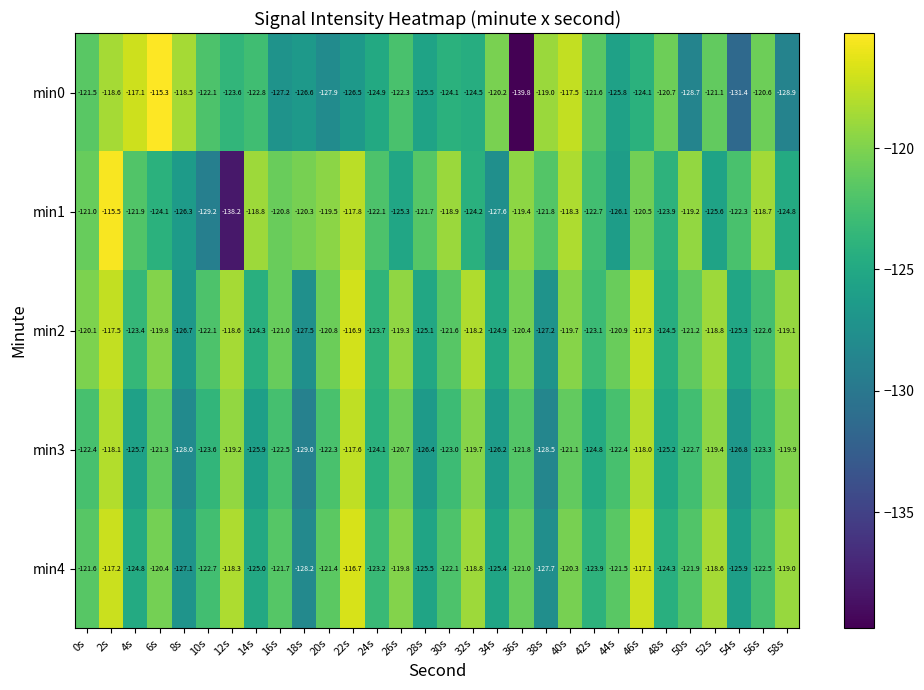

At which category is the sum across all series the highest?

2s